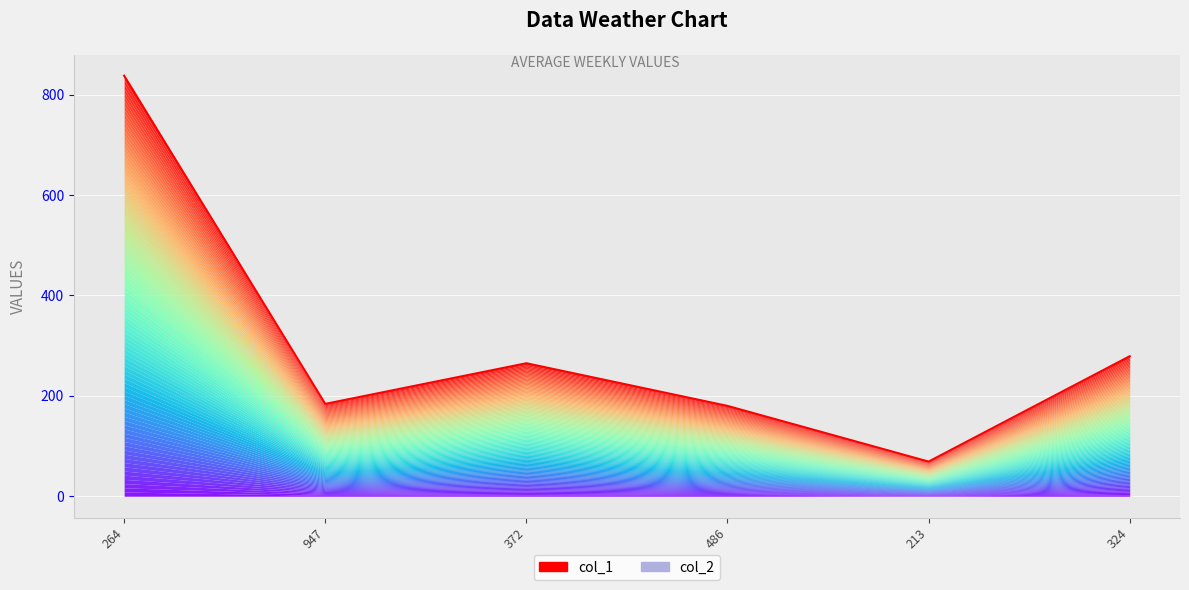

Reading left to right, list all the values displayed in this chart.

838	184	265	180	69	279